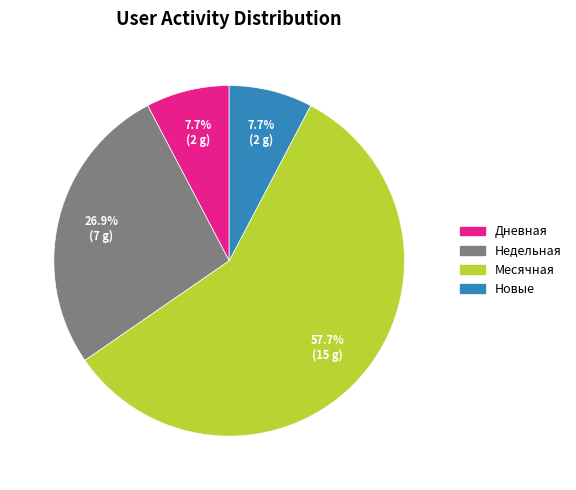

What is the ratio of the value at Месячная to the value at Недельная?

2.1